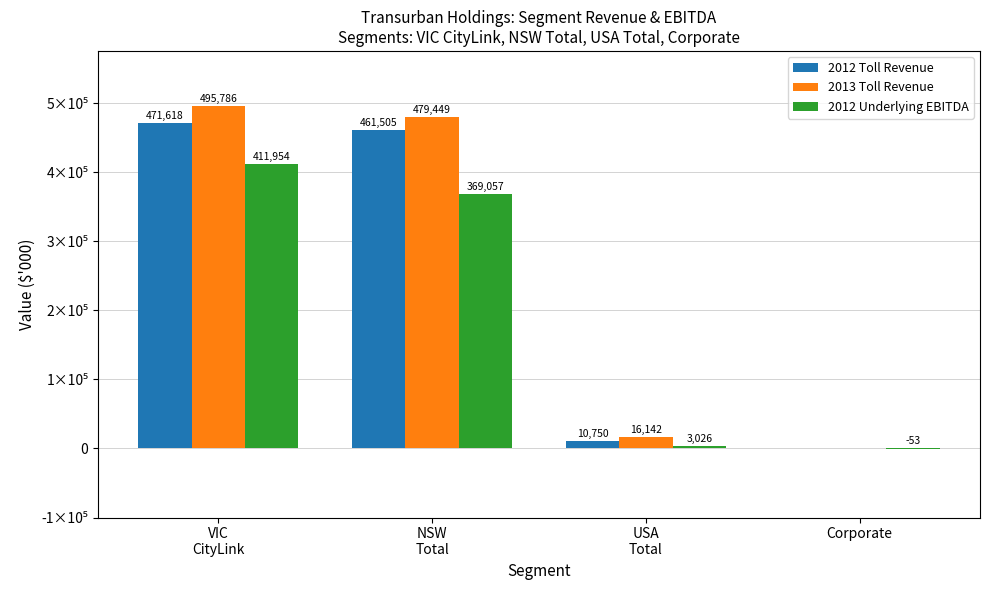

Does the chart contain stacked bars?

No